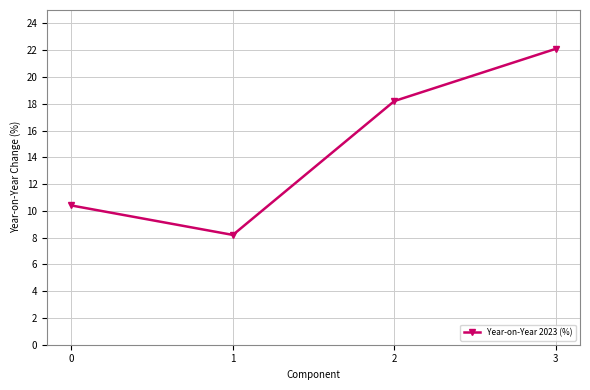

Approximately how many times larger is the value at 1 compared to 2?

0.5